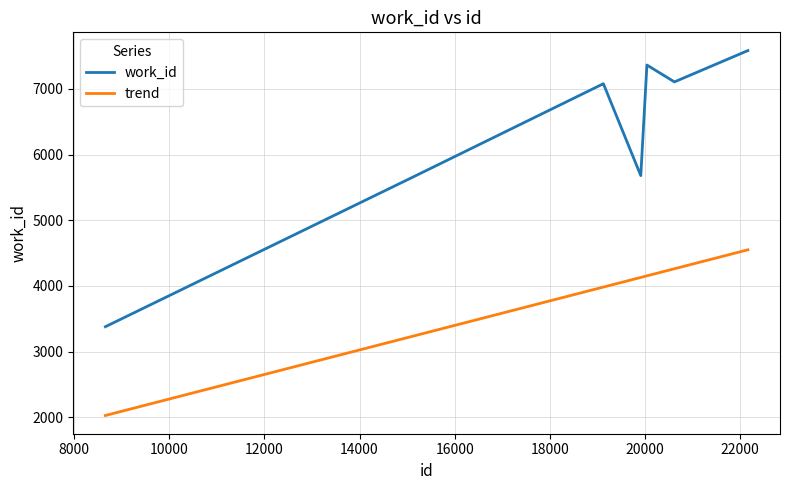

Rank the series by their average value, from lowest to highest.

trend, work_id